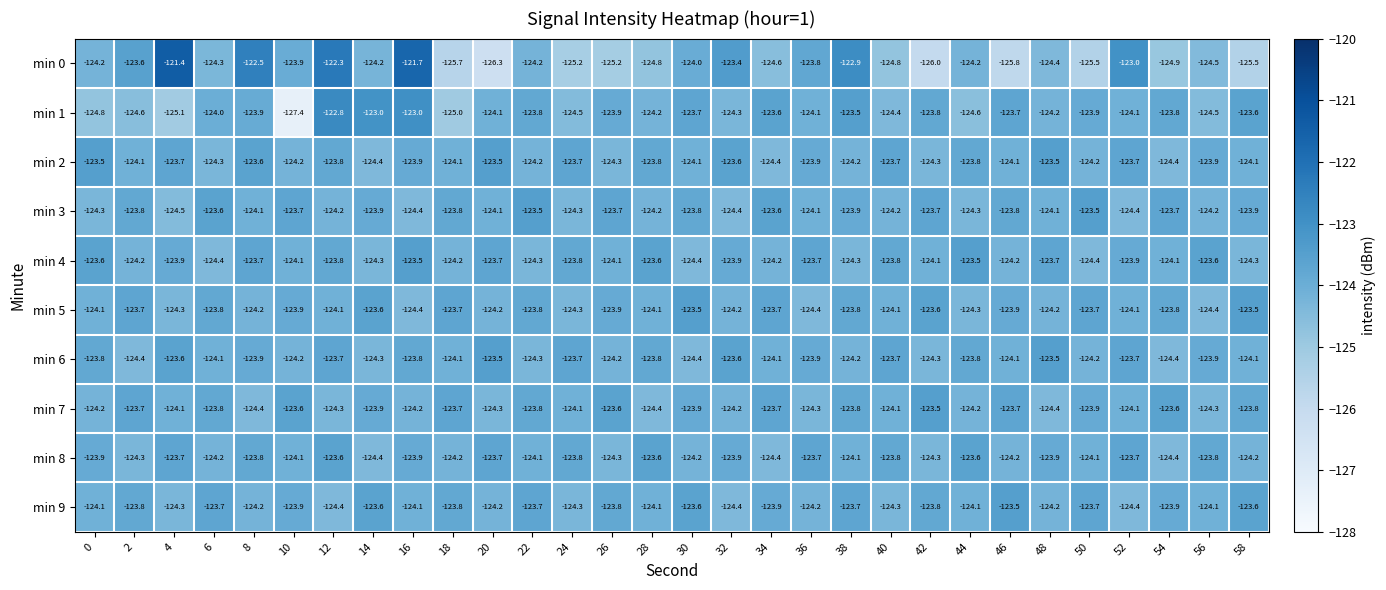

At which category does the chart reach its peak across all series?

4